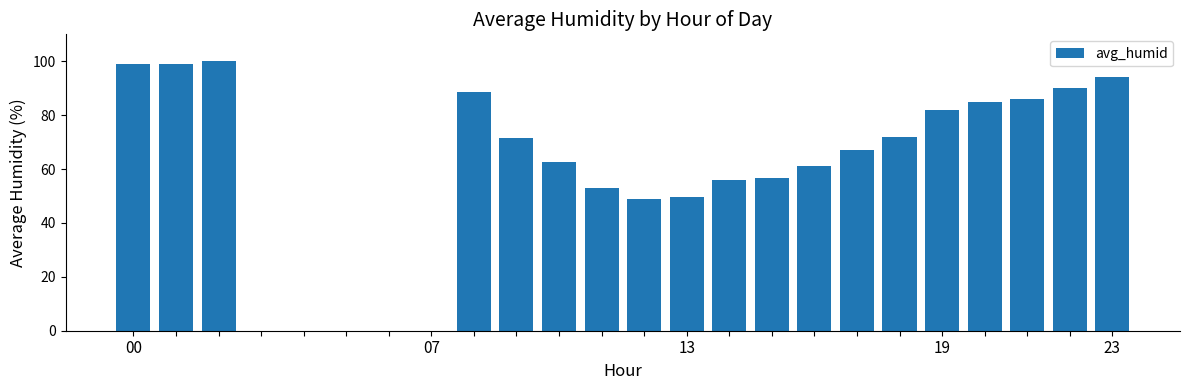

What is the maximum value shown in the chart?

100.0